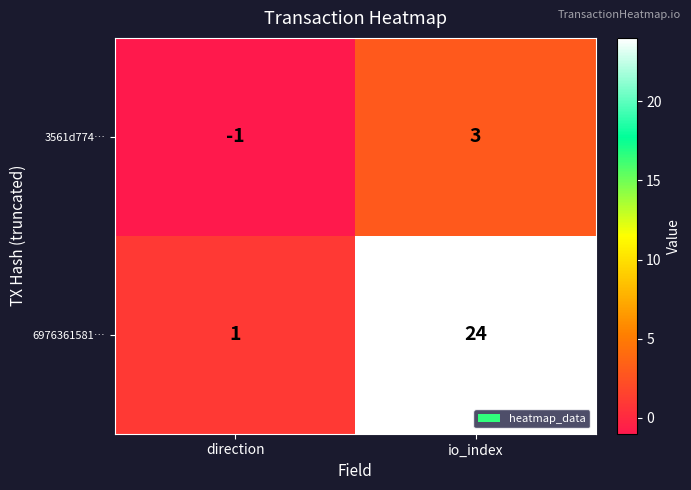

Reading left to right, transcribe all the data shown in this chart.

3561d774…: -1	3
6976361581…: 1	24